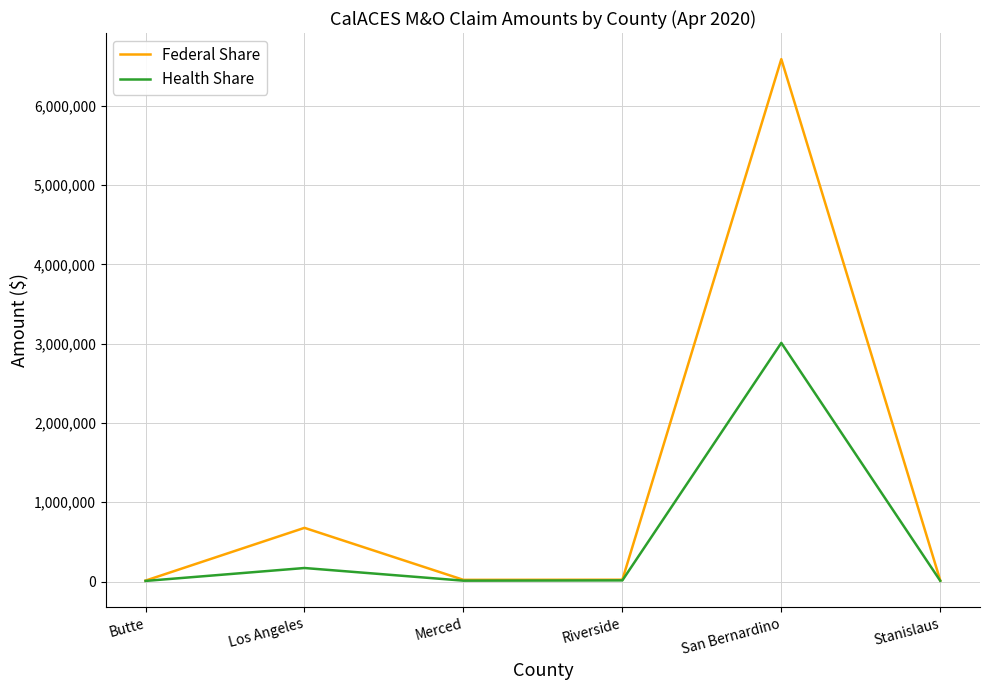

True or false: Federal Share has more than 0 points higher than both neighbors.

True